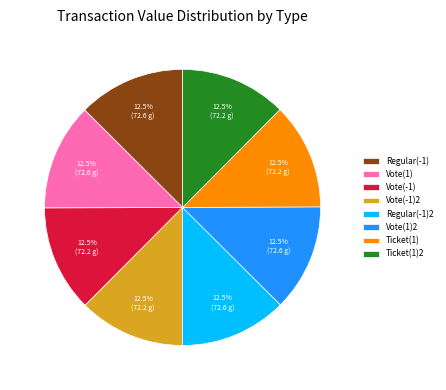

What is the ratio of the value at Vote(1) to the value at Ticket(1)?

1.0